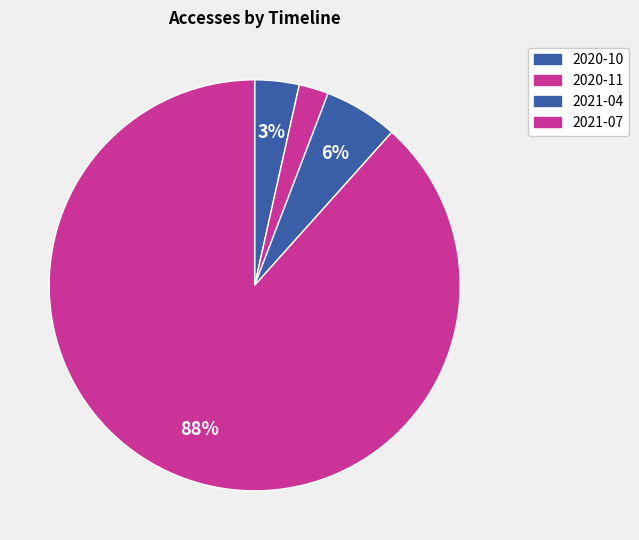

Count the number of slices in the pie.

4